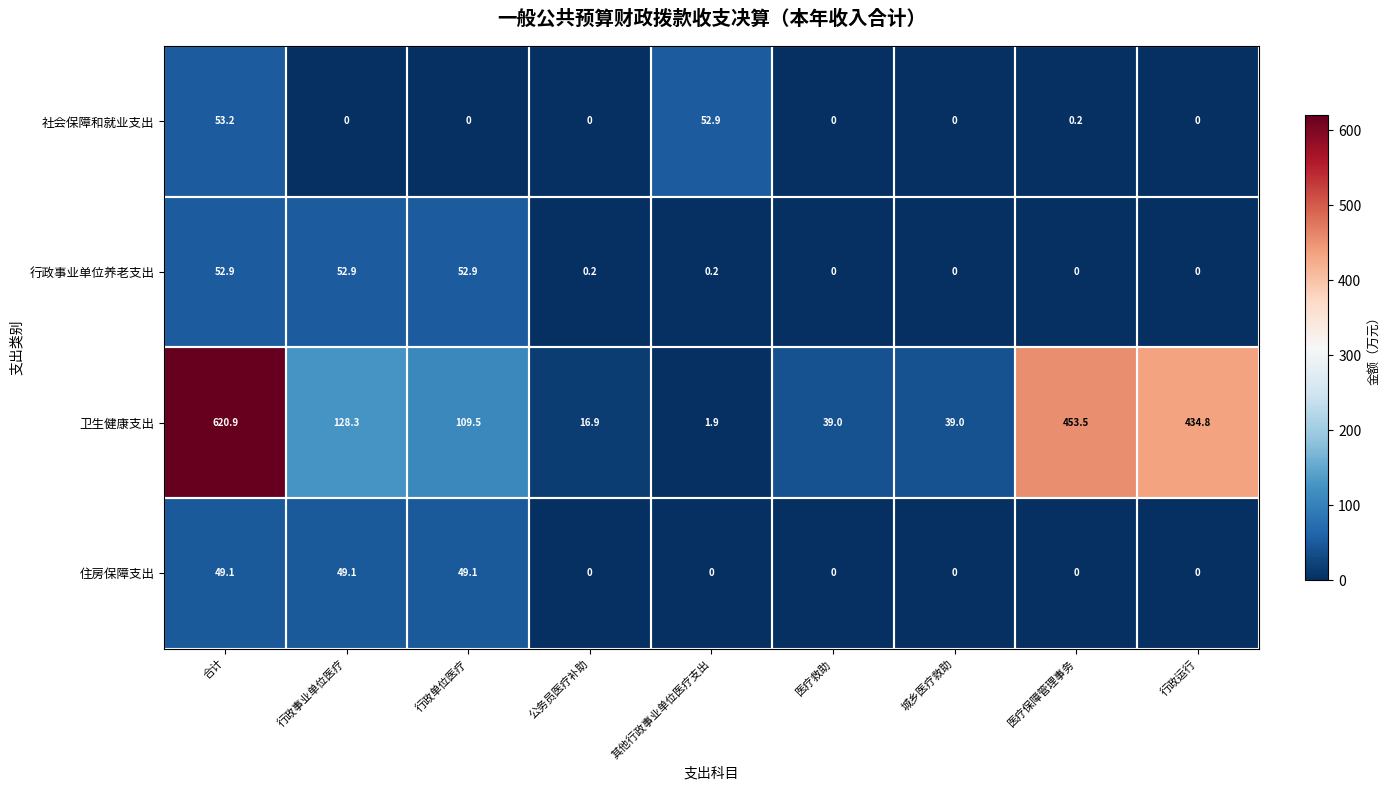

What is the spread (max minus min) of values at 行政运行?

434.8